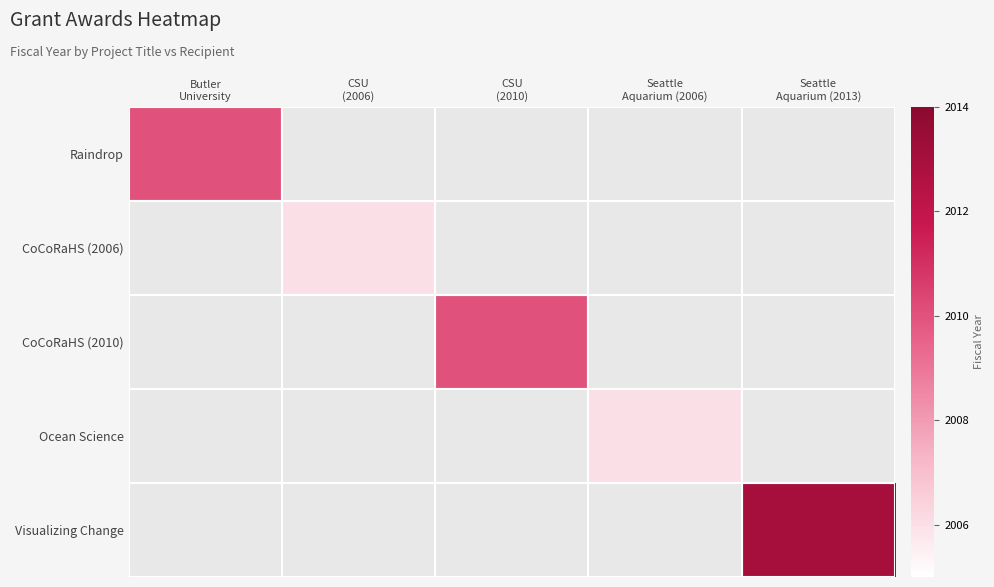

Is the value of Ocean Science at CSU (2010) greater than the value of Raindrop at Seattle Aquarium (2006)?

No